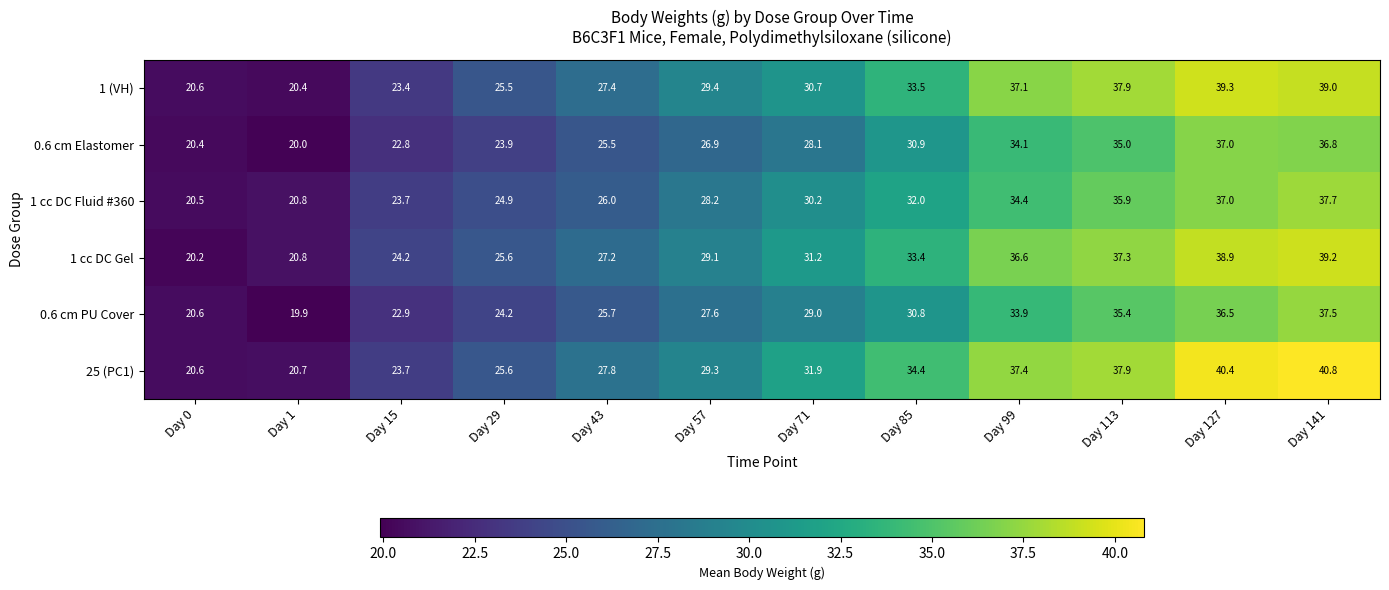

At which label is 0.6 cm Elastomer closest to 28?

Day 71